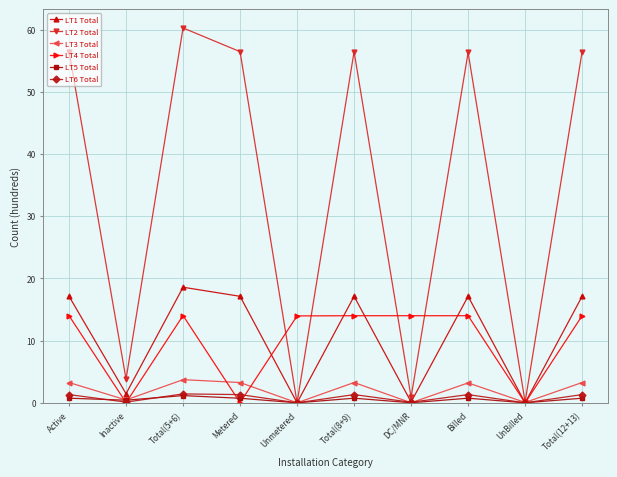

What position from the right is Total(12+13)?

1